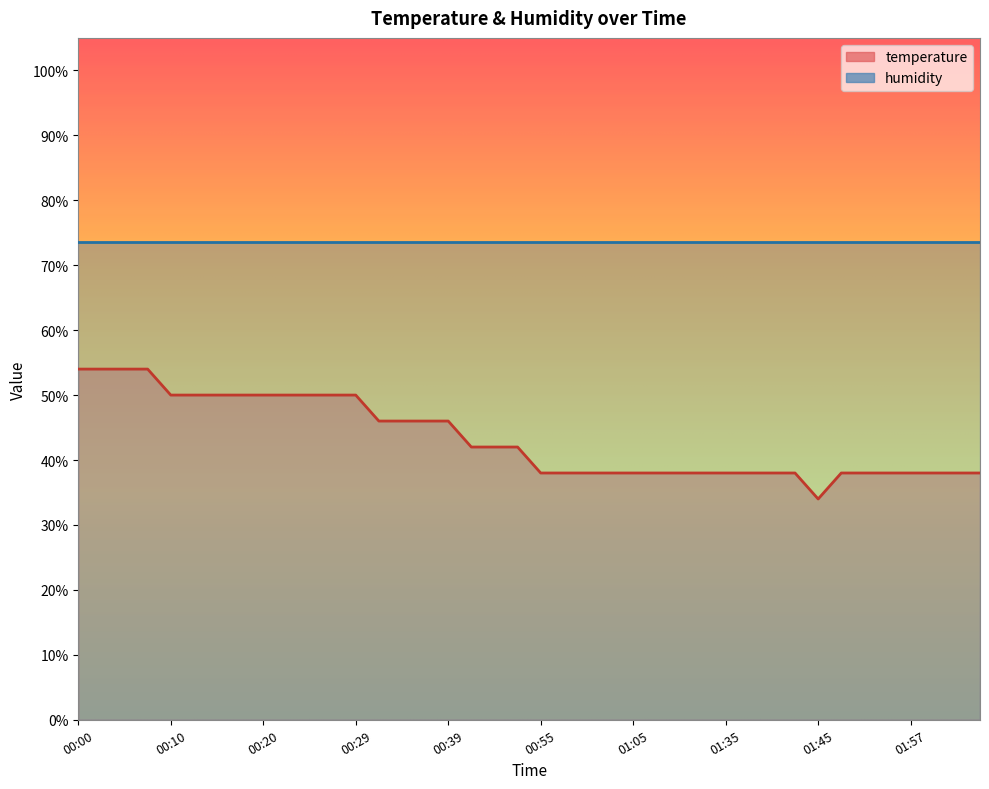

What is the difference between the maximum and minimum values?

20.0